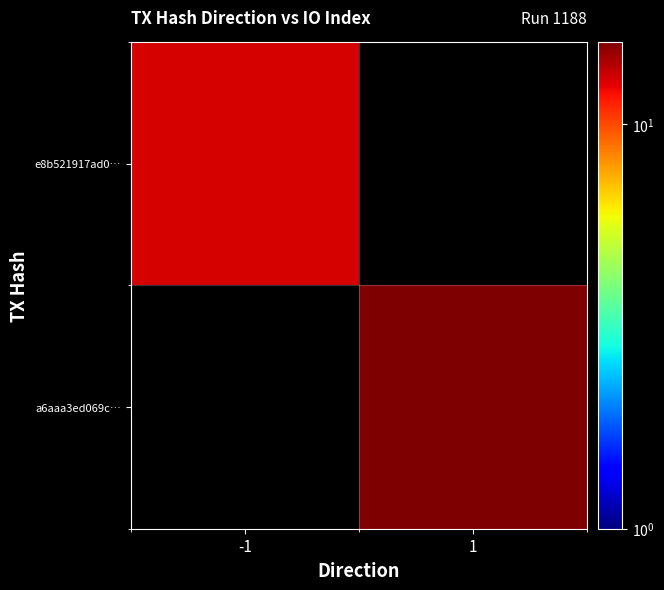

Rank the series by their maximum value, from lowest to highest.

e8b521917ad0…, a6aaa3ed069c…